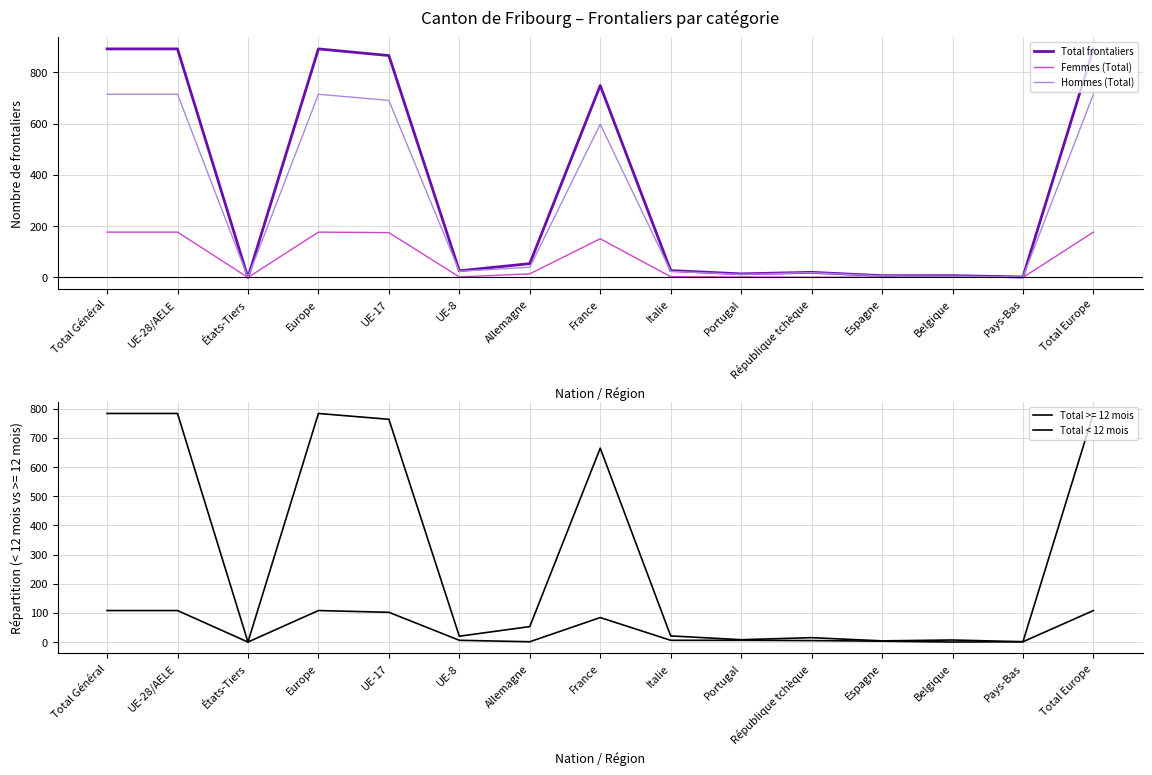

Between Europe and France, which is larger?

Europe